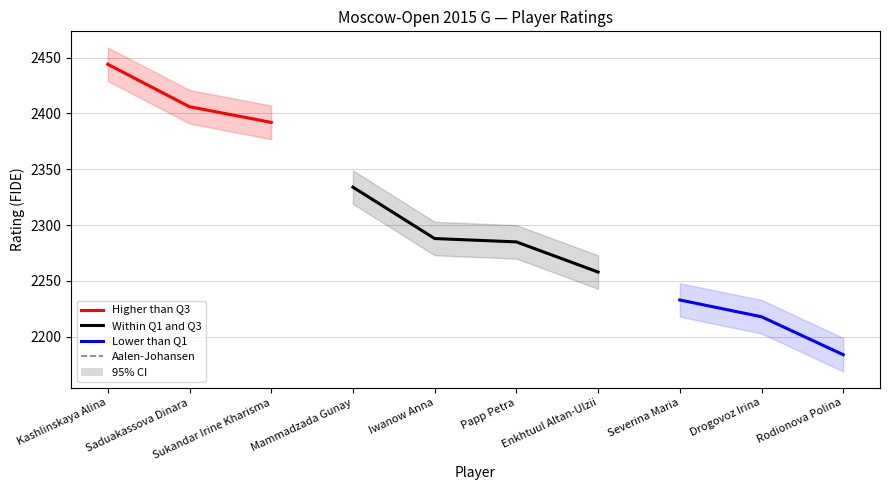

True or false: Higher than Q3 has more than 1 interior local peaks.

False